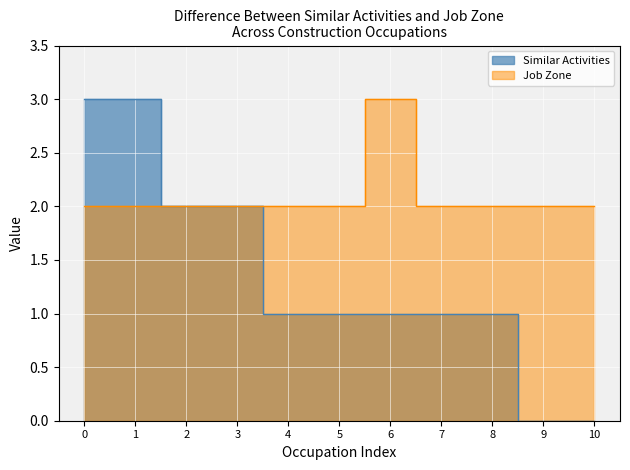

What are all the series names shown in the legend?

Similar Activities, Job Zone